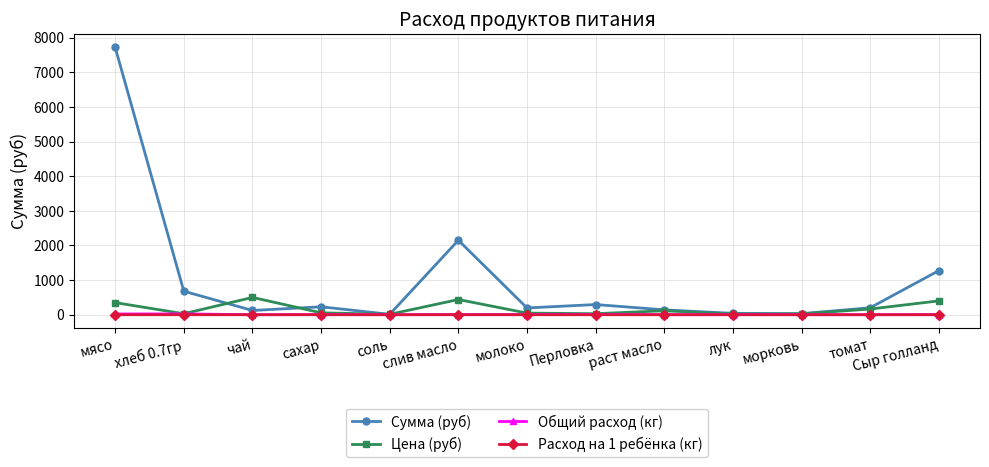

True or false: Цена (руб) has more than 0 interior local peaks.

True